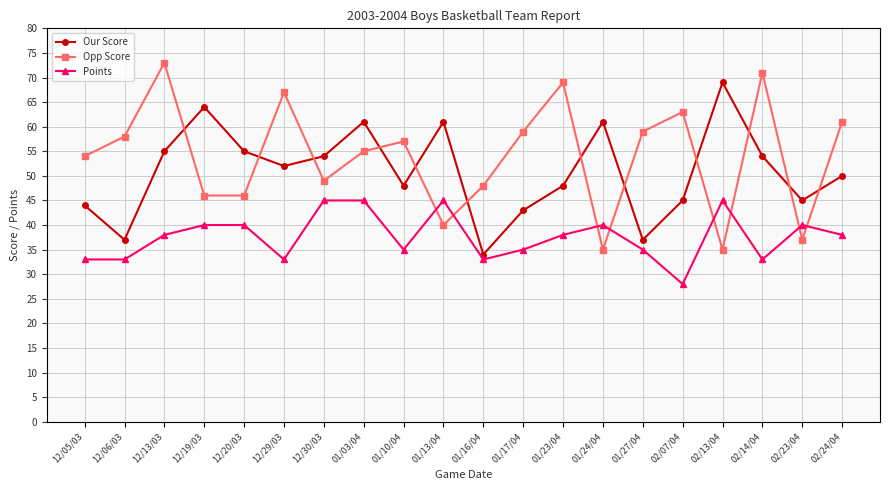

True or false: Our Score has a value of 67 at 02/23/04.

False